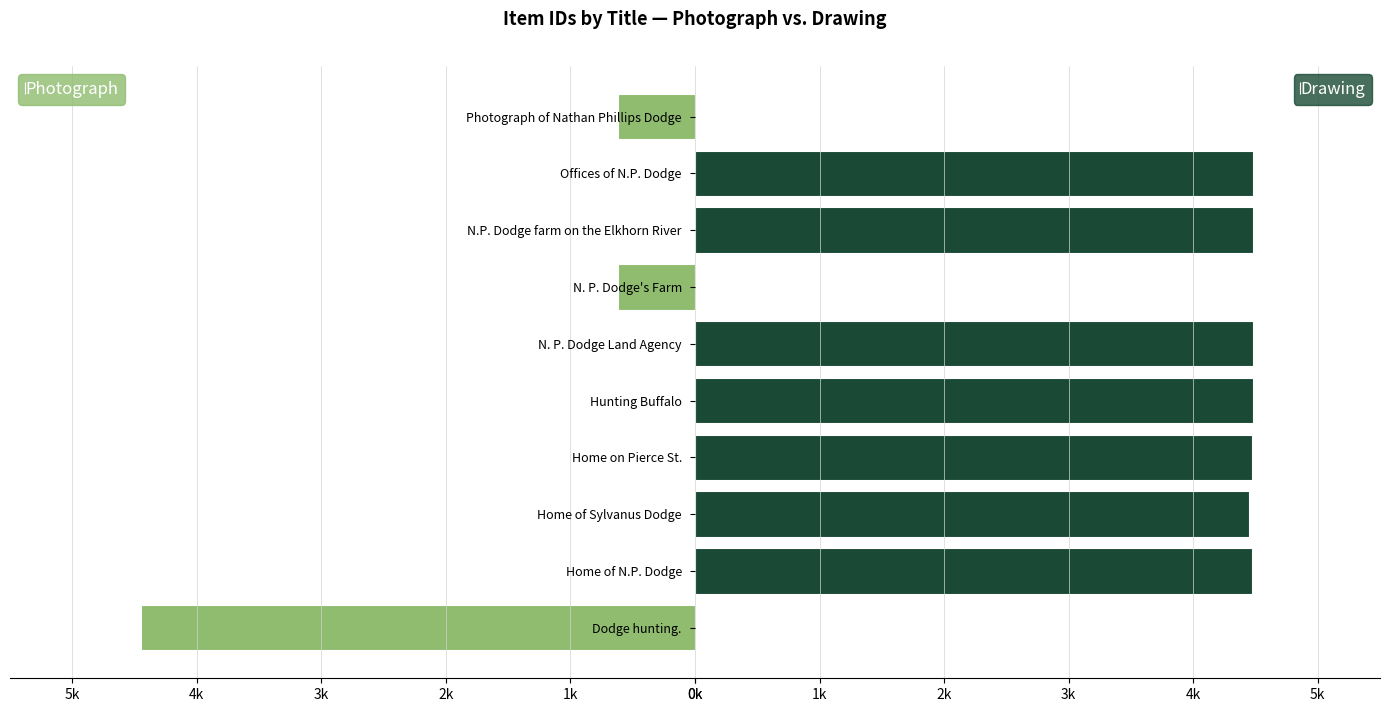

How many bars are there in each group?

2